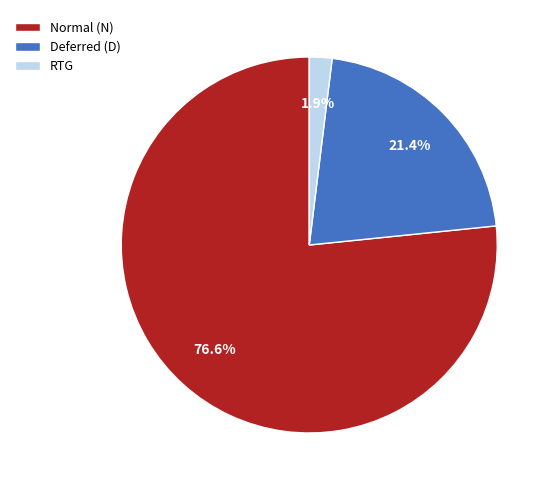

Which slice is the smallest?

RTG